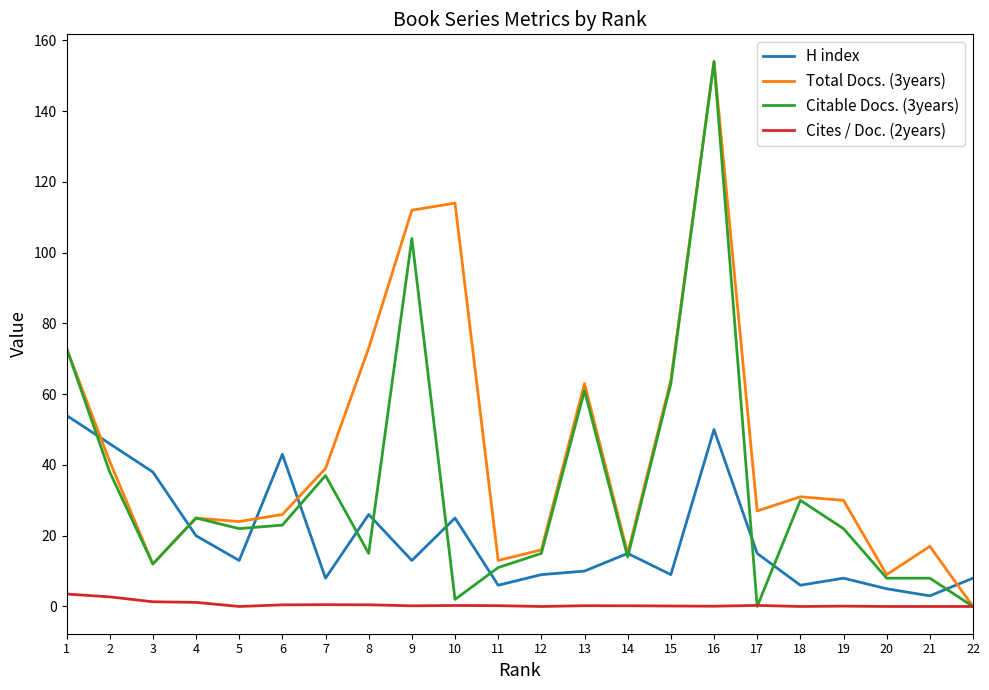

What is the total value across all series at 21?

28.0